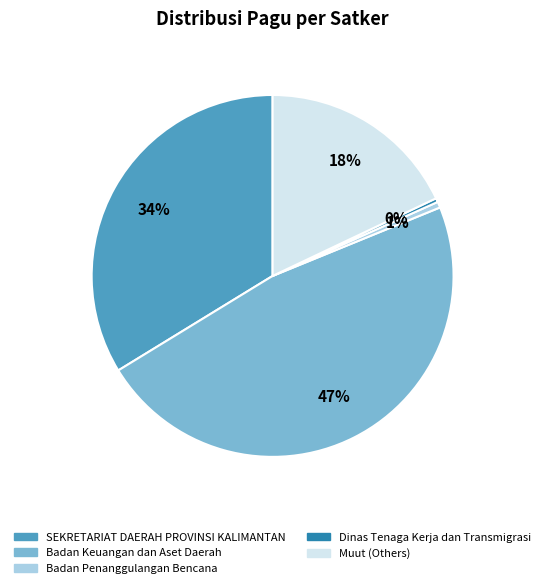

True or false: Muut (Others) accounts for 12% of the total.

False